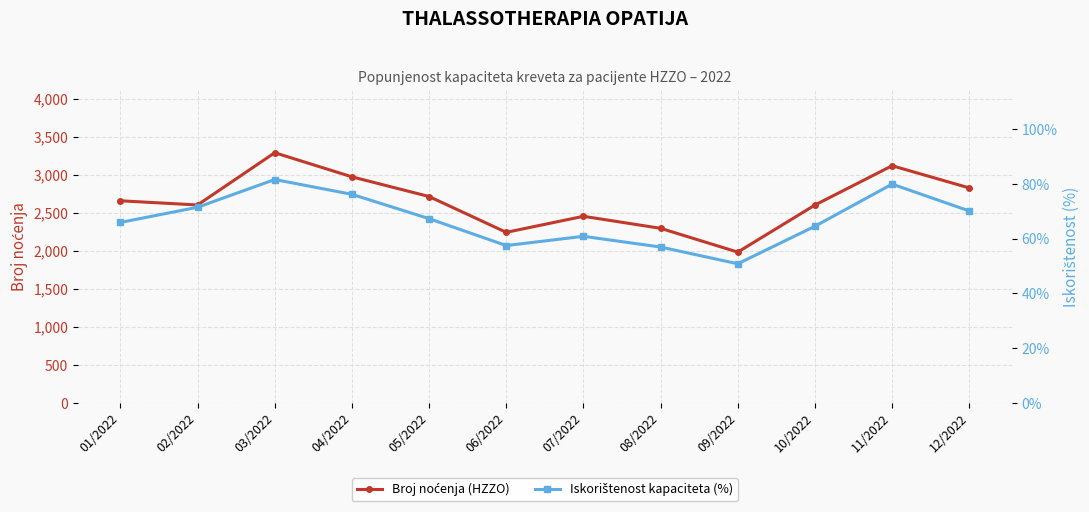

How many interior local peaks does the Iskorištenost kapaciteta (%) series have?

3